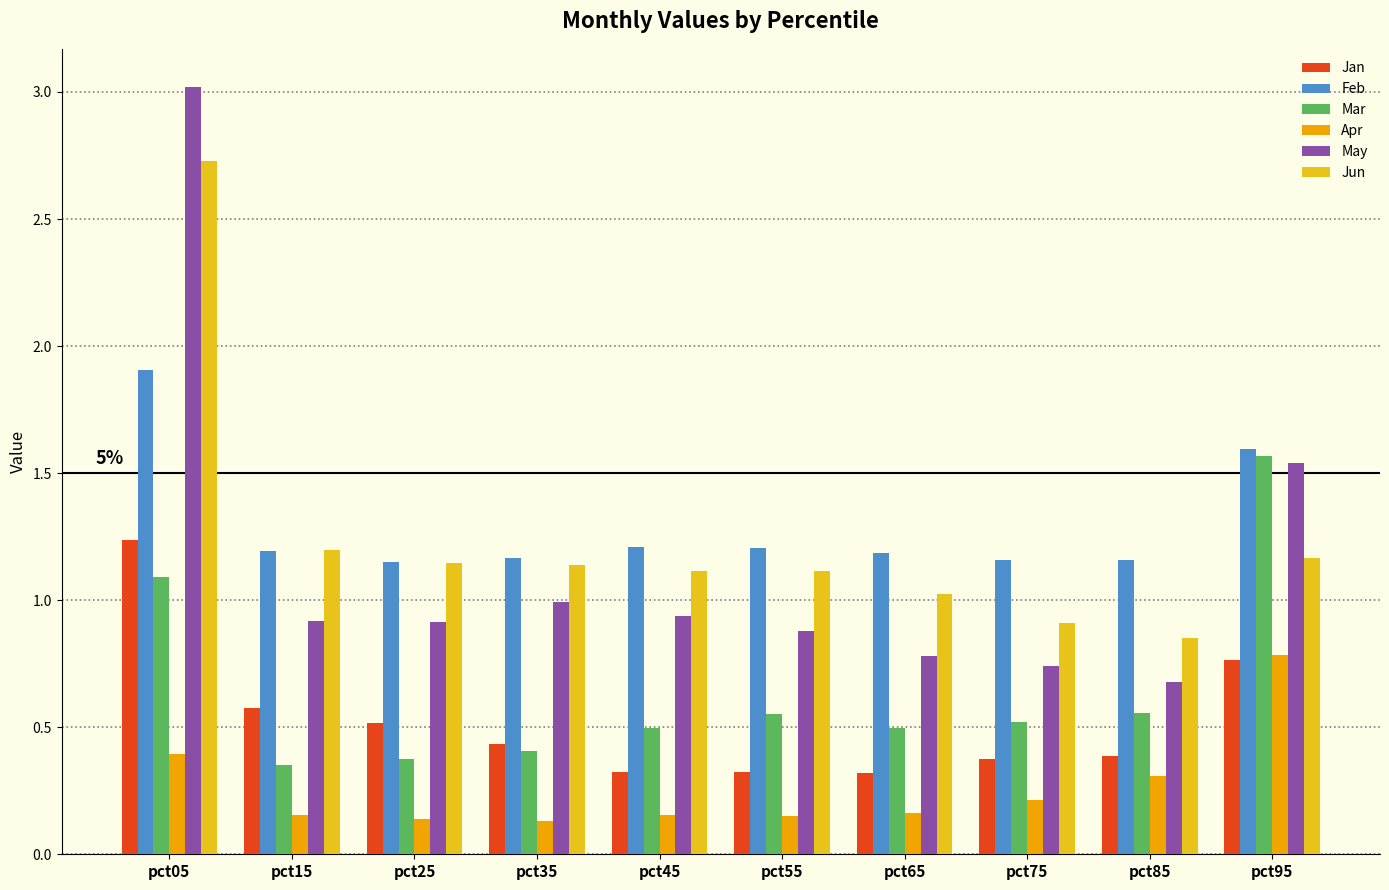

At pct05, list the series in order from largest to smallest.

May, Jun, Feb, Jan, Mar, Apr